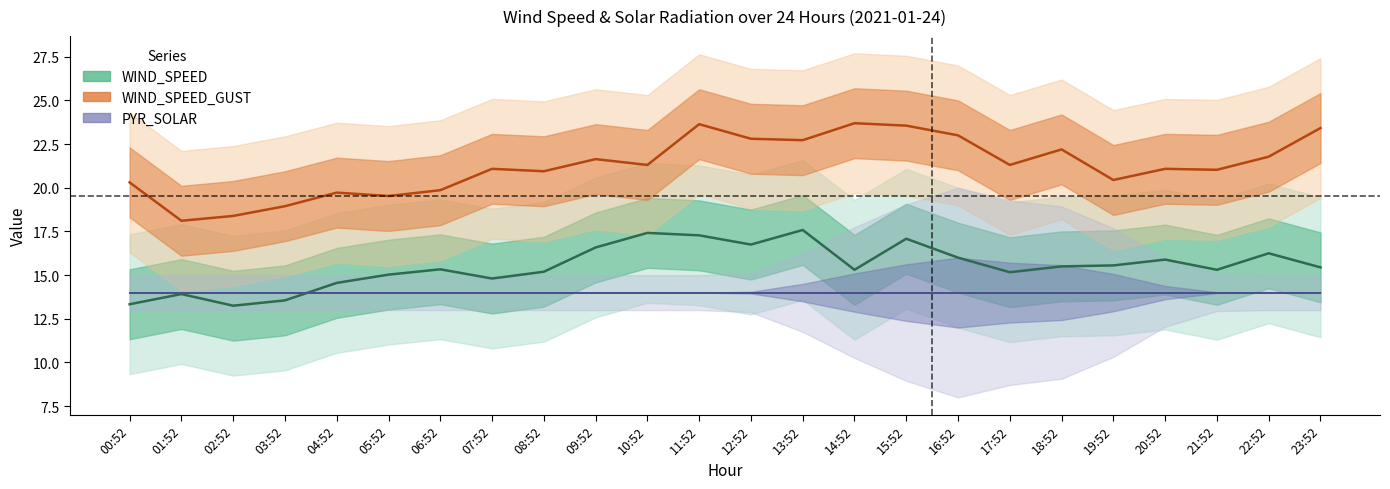

Where is the first local maximum for WIND_SPEED?

01:52